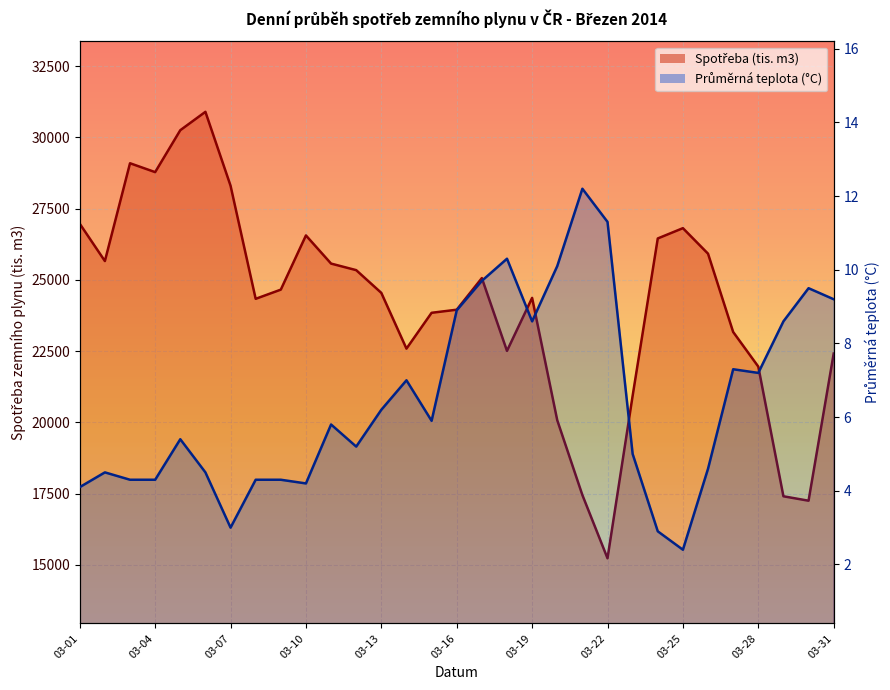

The Průměrná teplota (°C) series shows 5.4 at 2014-03-05. True or false?

True